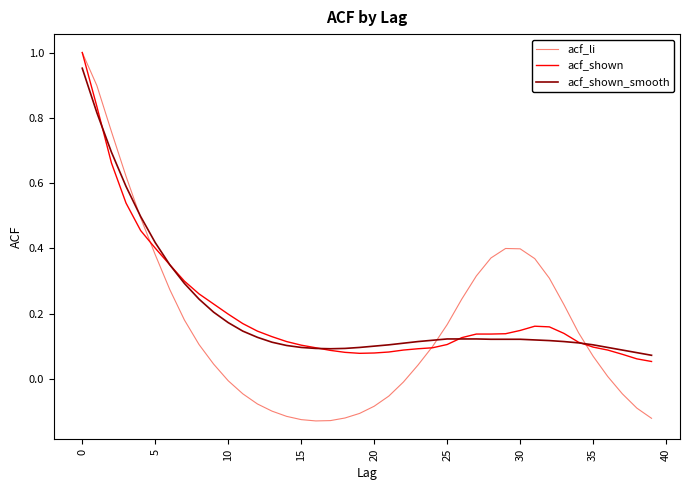

Which series has the largest range (max minus min)?

acf_li